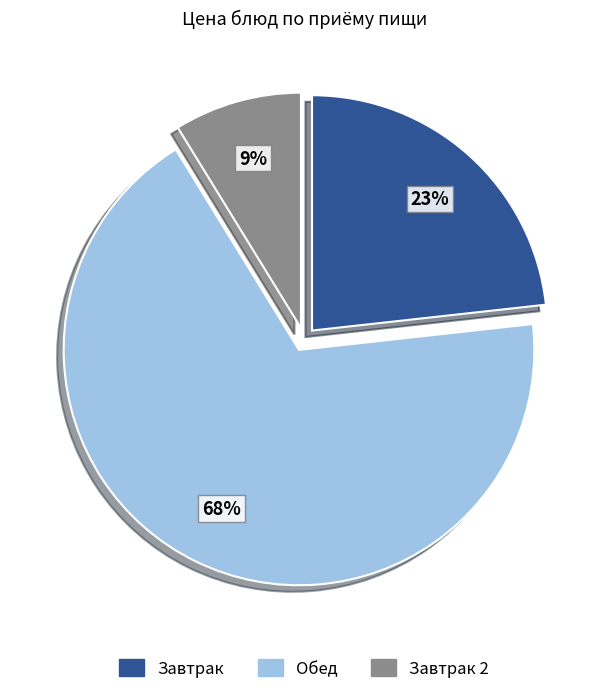

Is there any slice that represents more than half of the pie?

Yes